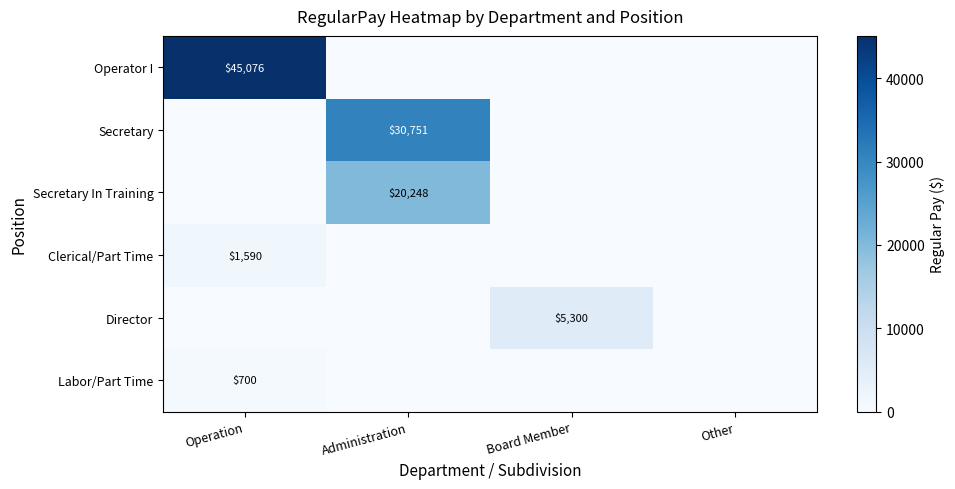

The Clerical/Part Time series shows 2144 at Operation. True or false?

False